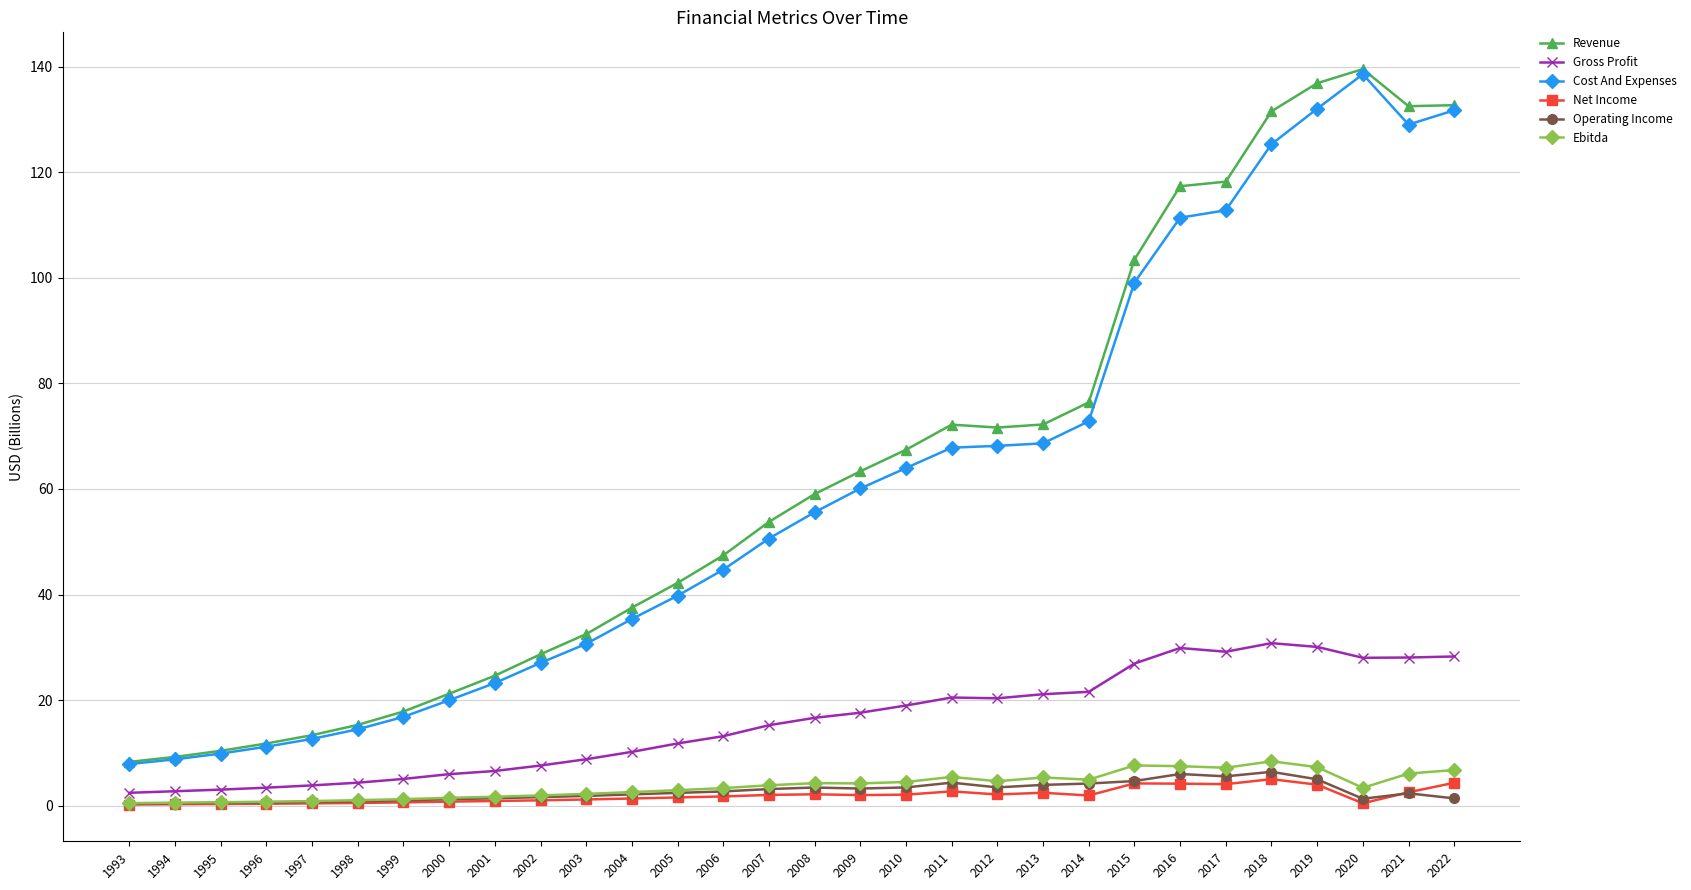

True or false: Revenue and Net Income intersect in this chart.

False